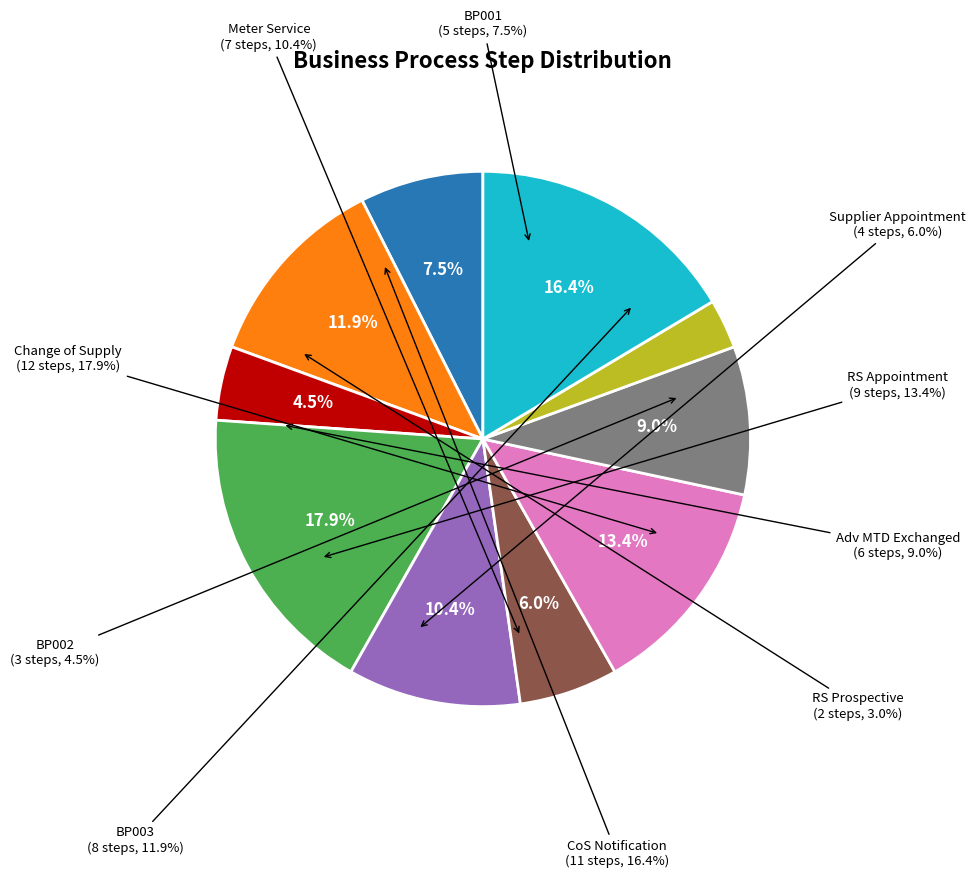

The BP002 slice represents 4% of the pie. True or false?

True